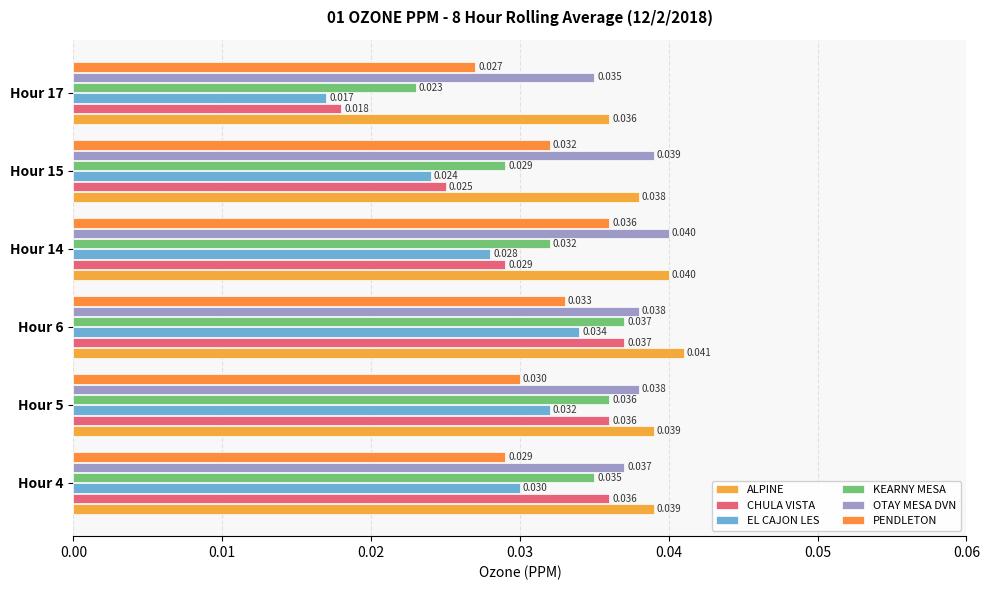

Which series has the largest total across all categories?

ALPINE